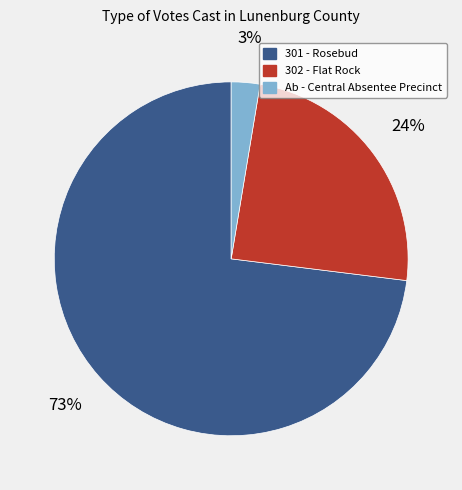

Which category has the smallest portion of the pie?

Ab - Central Absentee Precinct